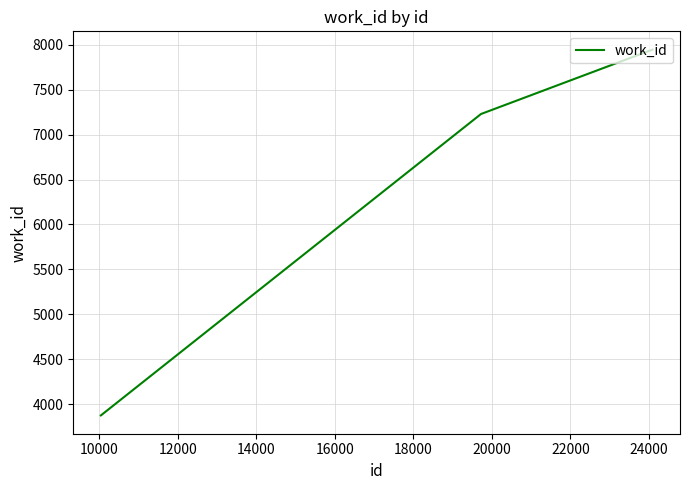

What is the greatest value displayed?

7945